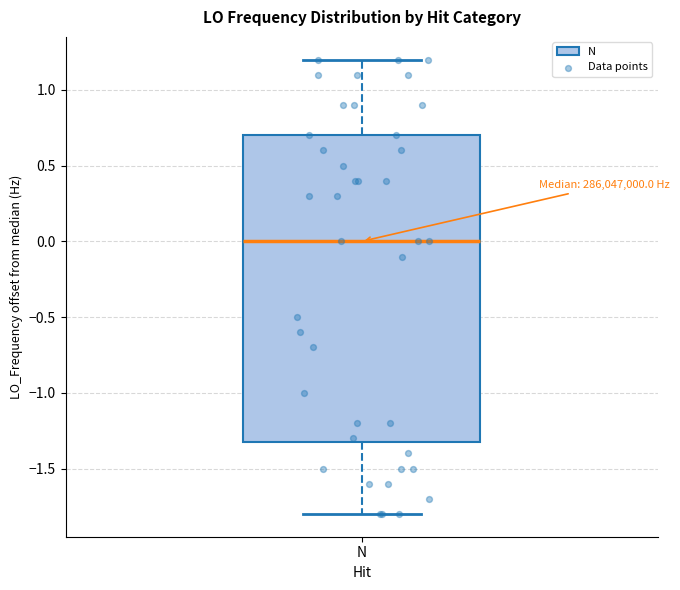

Where does the median line of the box for N sit on the y-axis? The values are not printed on the chart, so give them approximately, as read against the axis.

0.00